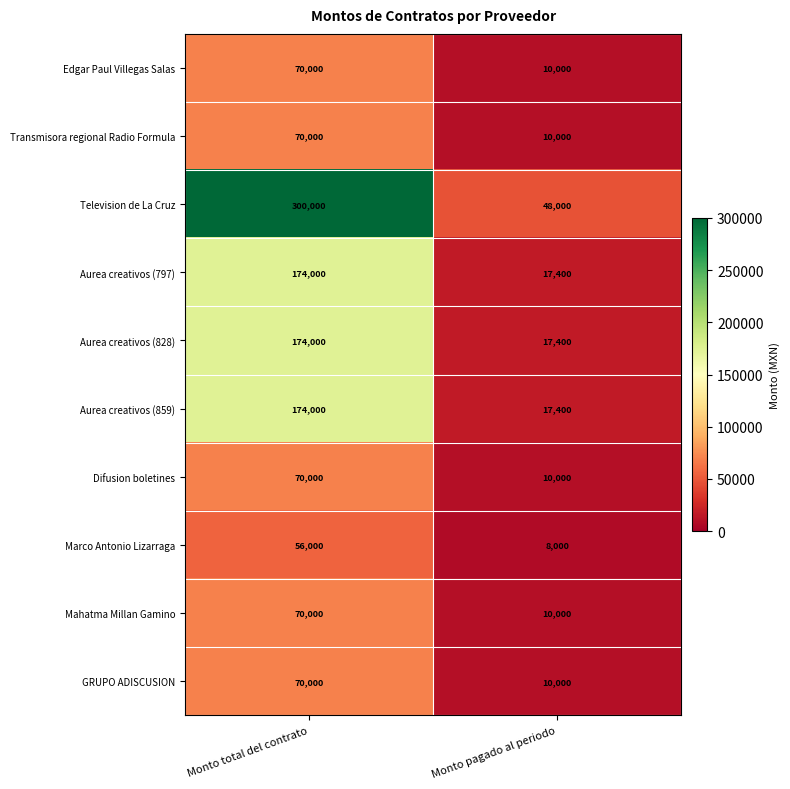

At which category is the sum across all series the highest?

Monto total del contrato